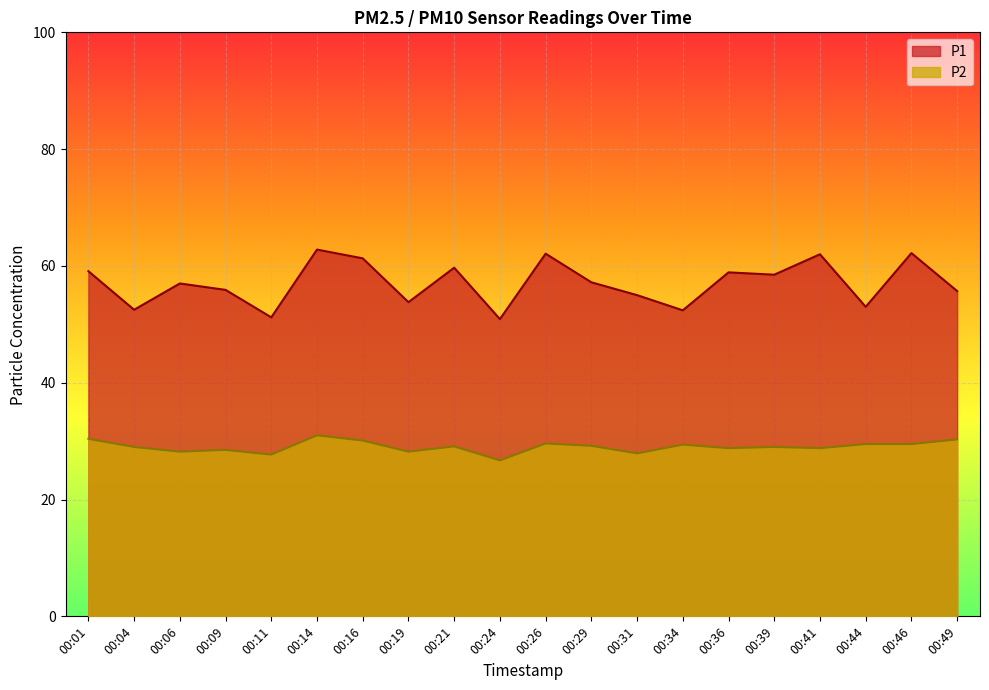

What is the difference between the P2 values at 00:24 and 00:01?

3.7